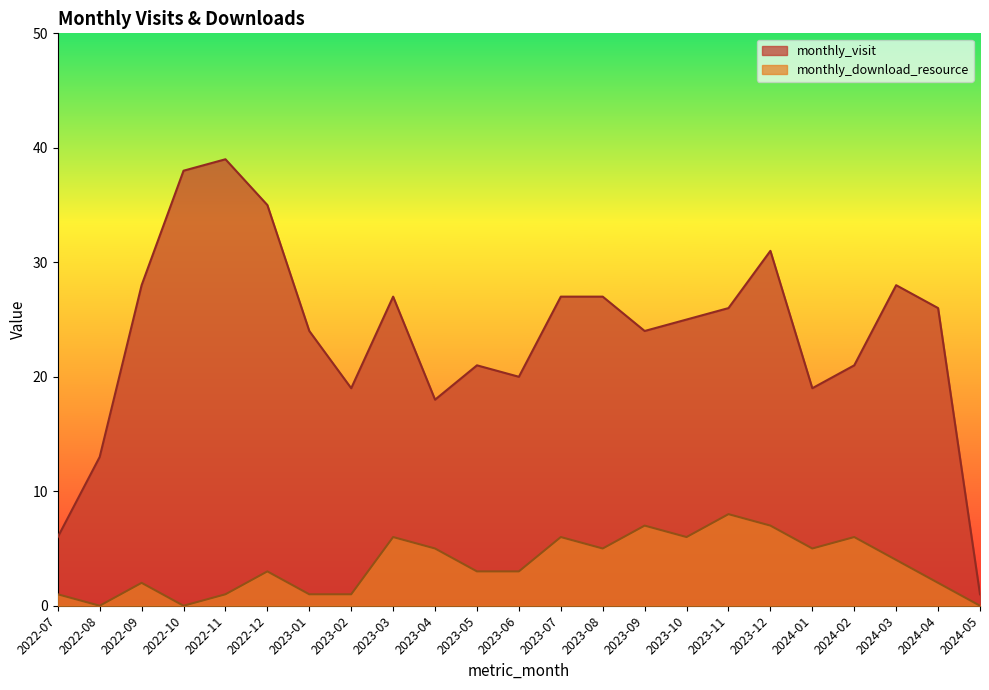

Reading right to left, extract all data points from this chart.

monthly_visit: 1	26	28	21	19	31	26	25	24	27	27	20	21	18	27	19	24	35	39	38	28	13	6
monthly_download_resource: 0	2	4	6	5	7	8	6	7	5	6	3	3	5	6	1	1	3	1	0	2	0	1